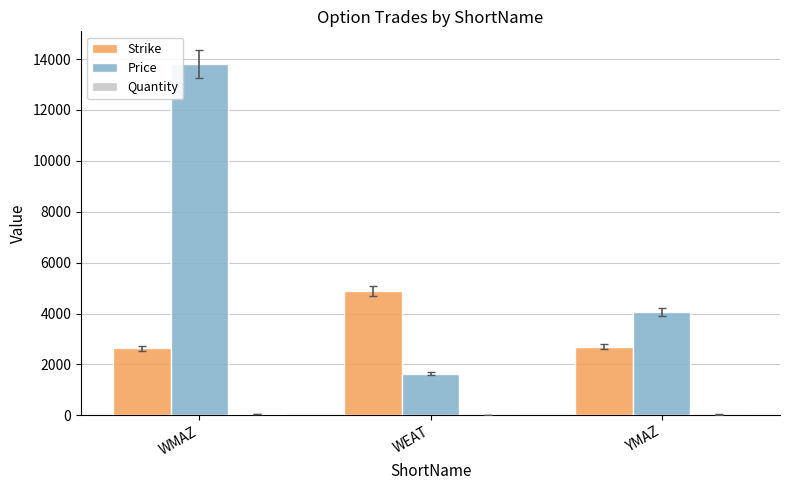

Are the bars horizontal?

No